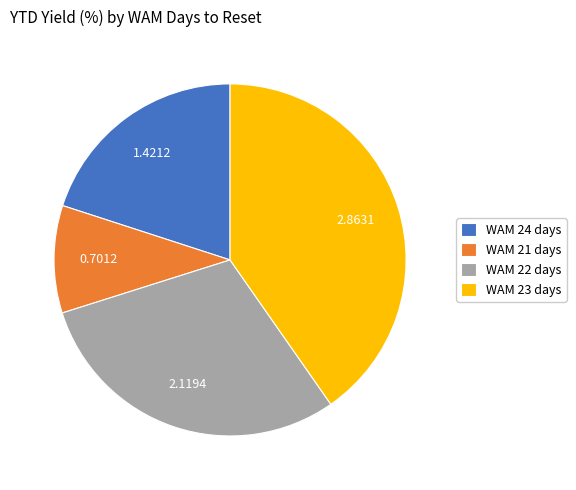

Is there a majority slice in this chart?

No